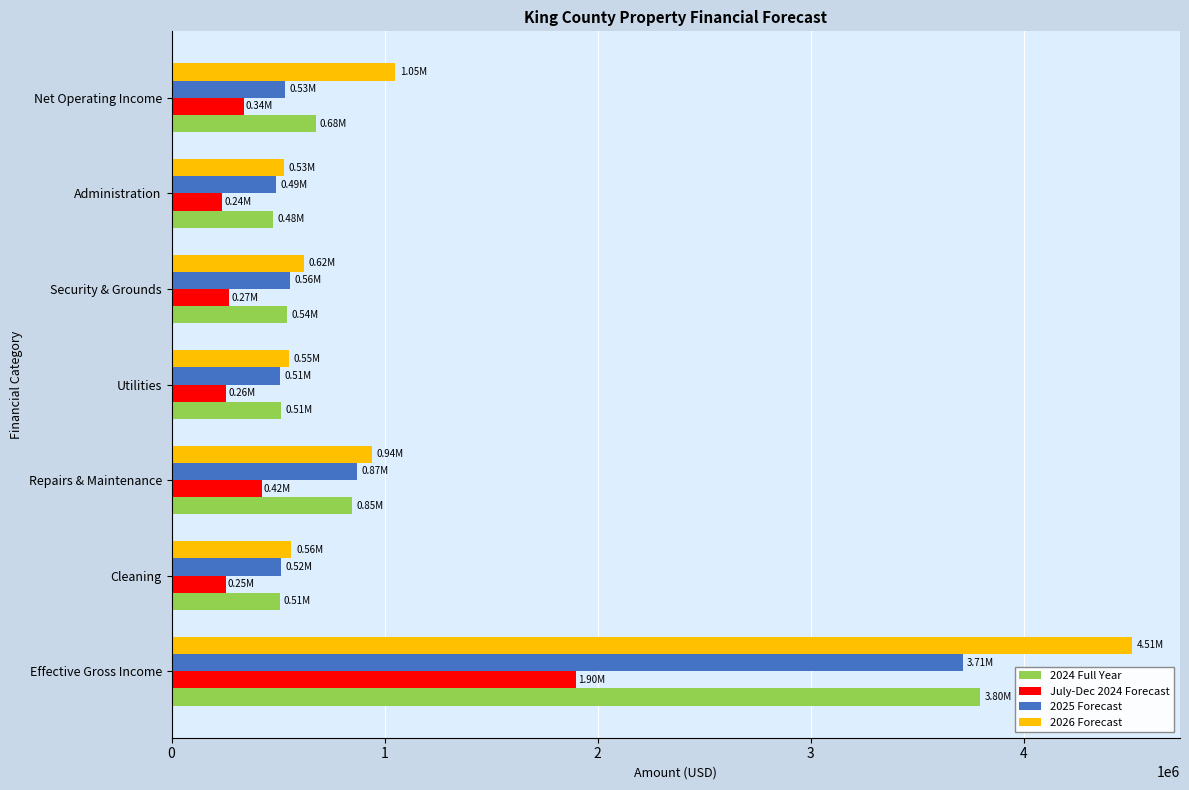

Which series has the largest total across all categories?

2026 Forecast